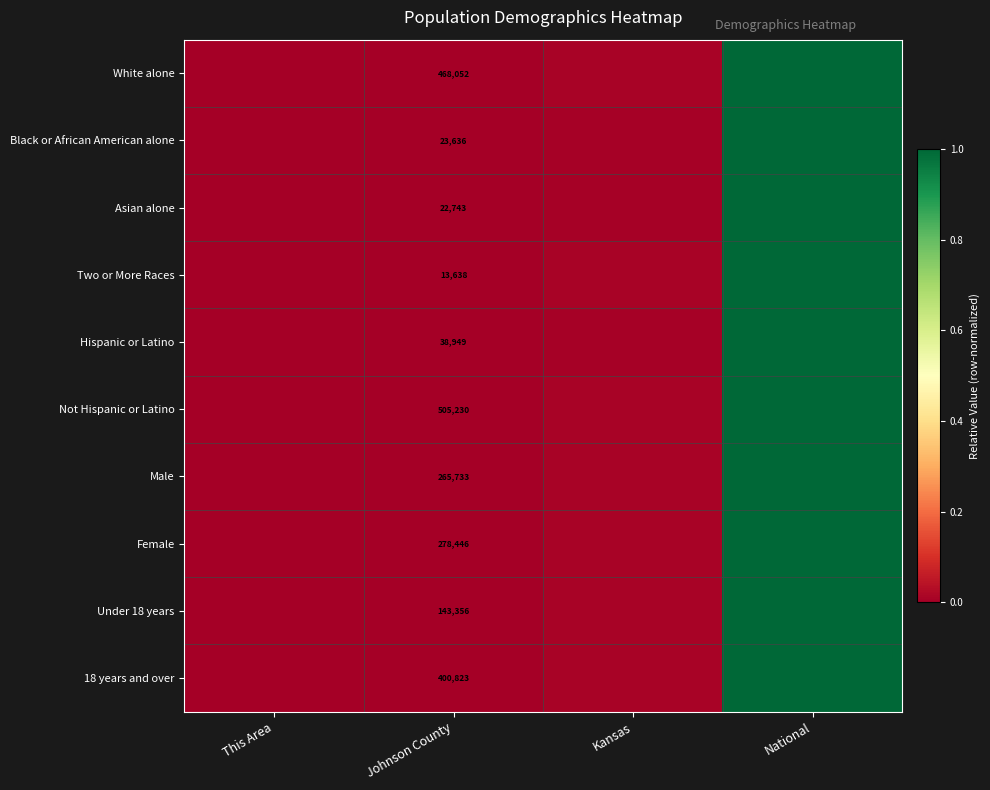

At which label does White alone reach its peak?

National